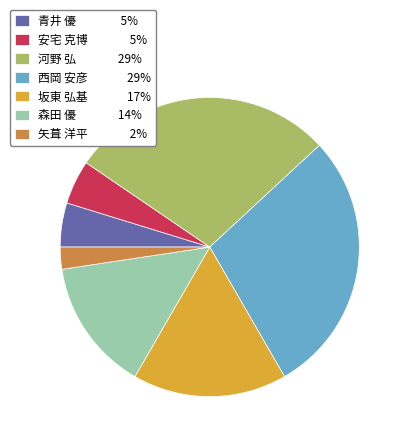

Do 青井 優 5% and 矢葺 洋平 2% together represent more than half of the pie?

No